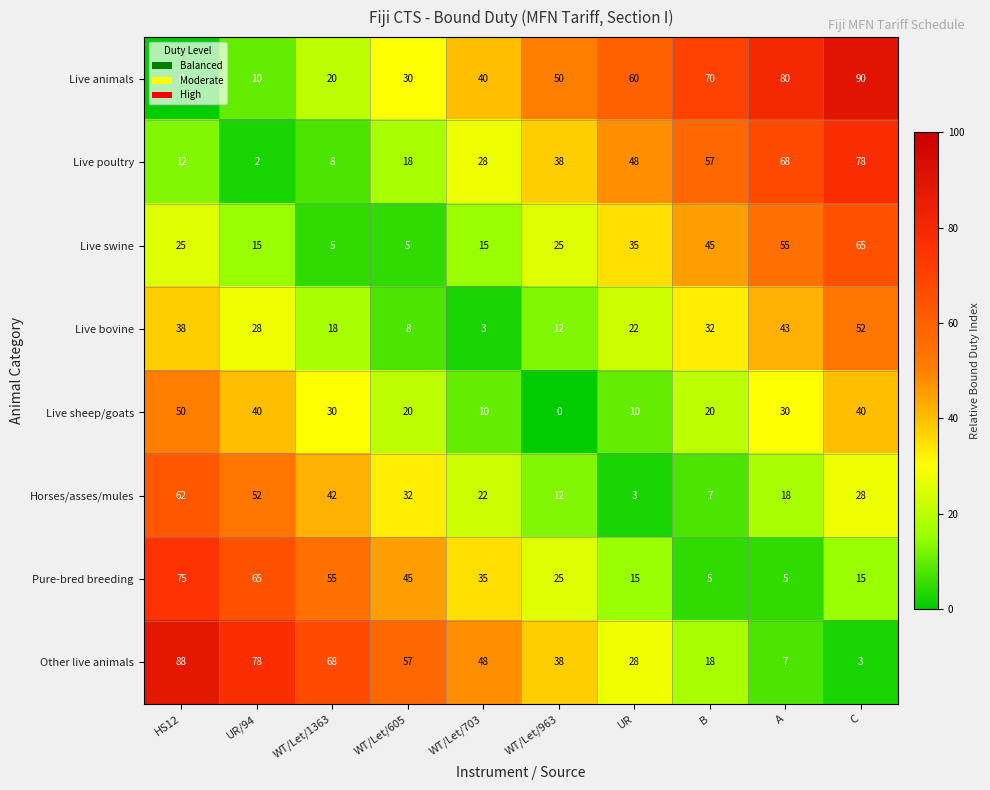

Rank the series by their maximum value, from highest to lowest.

Live animals, Other live animals, Live poultry, Pure-bred breeding, Live swine, Horses/asses/mules, Live bovine, Live sheep/goats